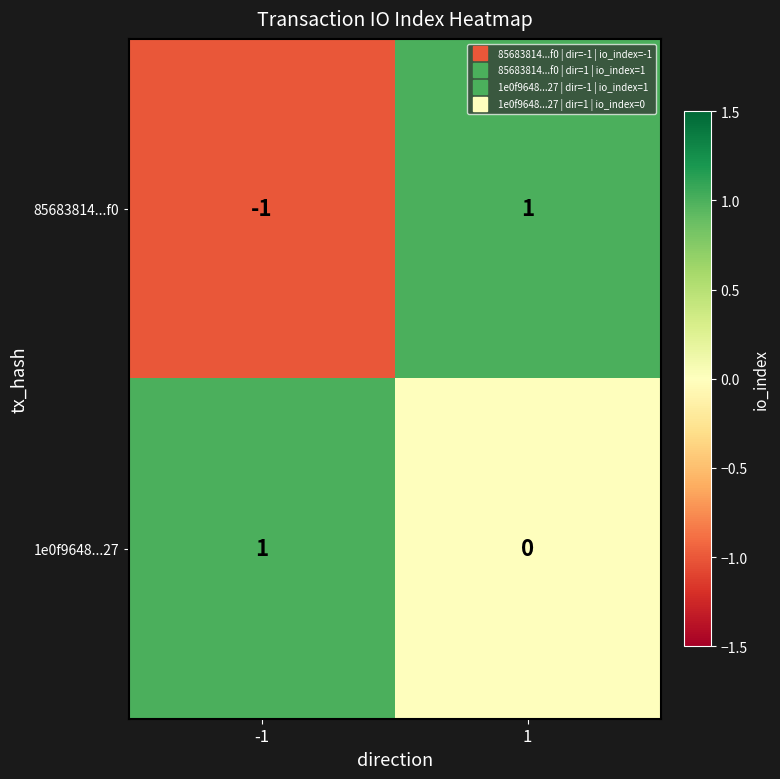

Reading left to right, transcribe all the data shown in this chart.

85683814...f0: -1	1
1e0f9648...27: 1	0